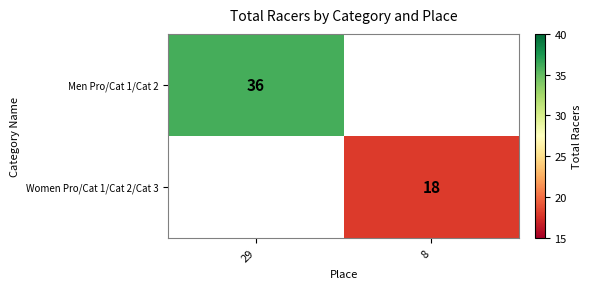

Which category has the lowest value across all series?

8